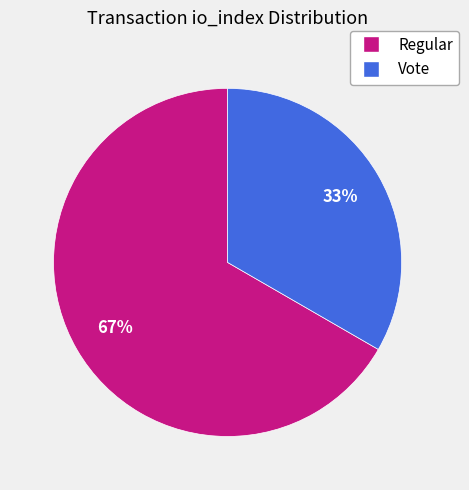

Does any single category account for the majority?

Yes